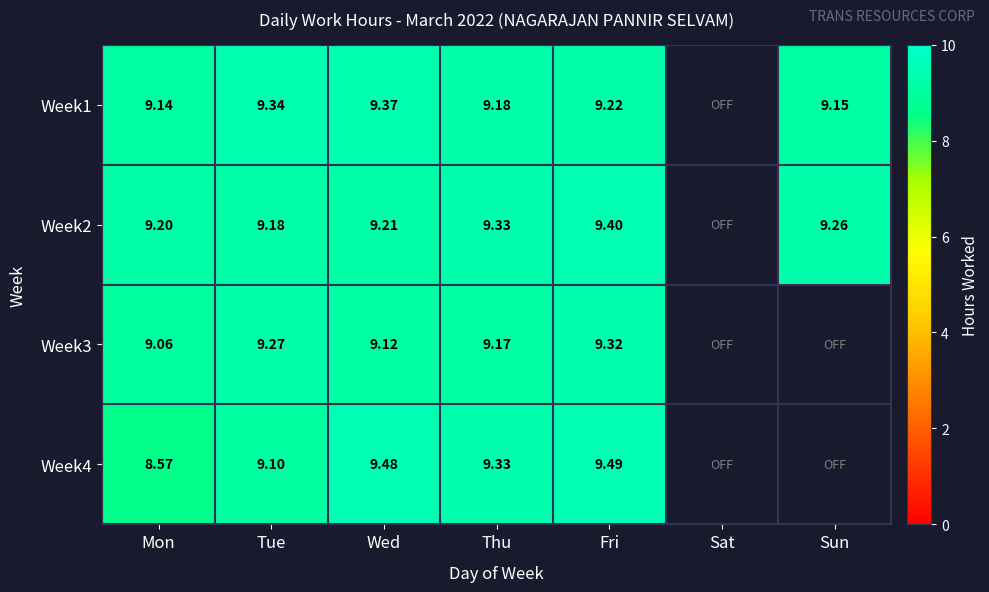

Is the value of Week1 at Thu greater than the value of Week2 at Mon?

No